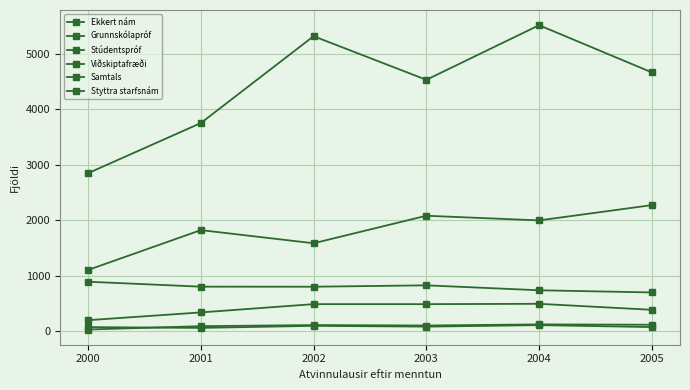

Reading right to left, what are all the values shown in this chart?

Ekkert nám: 2005=696	2004=735	2003=824	2002=799	2001=800	2000=889
Grunnskólapróf: 2005=2269	2004=1994	2003=2078	2002=1582	2001=1819	2000=1101
Stúdentspróf: 2005=383	2004=491	2003=485	2002=485	2001=336	2000=196
Viðskiptafræði: 2005=114	2004=120	2003=100	2002=108	2001=88	2000=28
Samtals: 2005=4661	2004=5511	2003=4527	2002=5313	2001=3748	2000=2845
Styttra starfsnám: 2005=72	2004=107	2003=80	2002=94	2001=57	2000=71